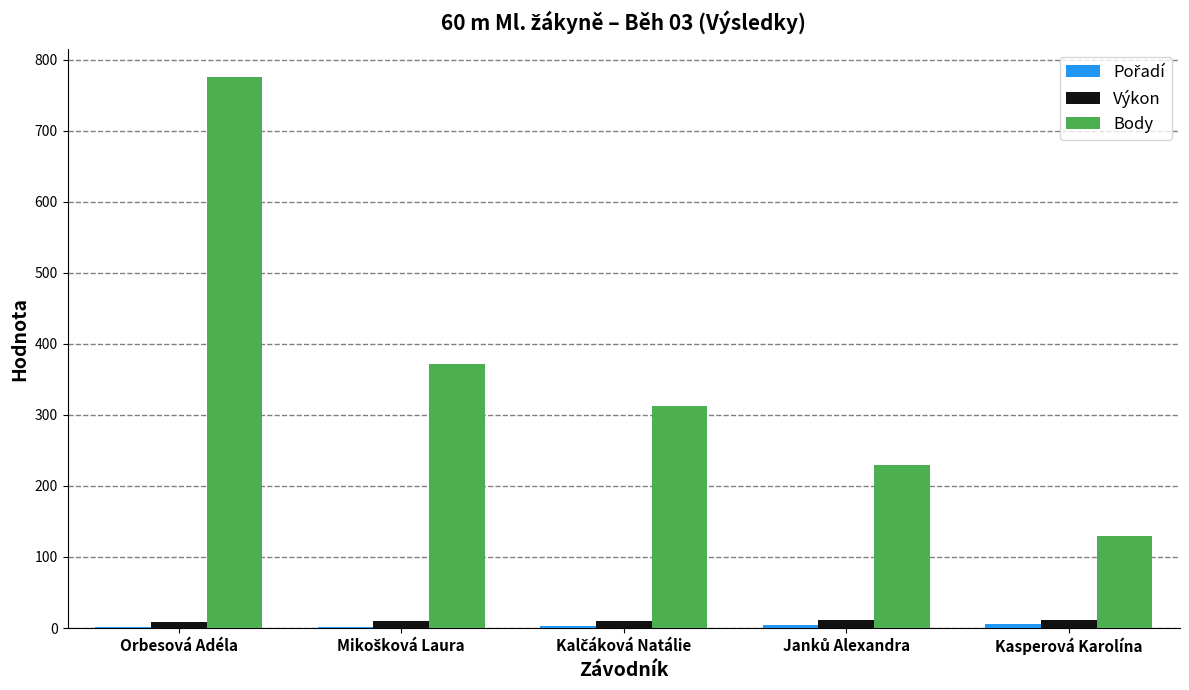

At which category is the sum across all series the highest?

Orbesová Adéla